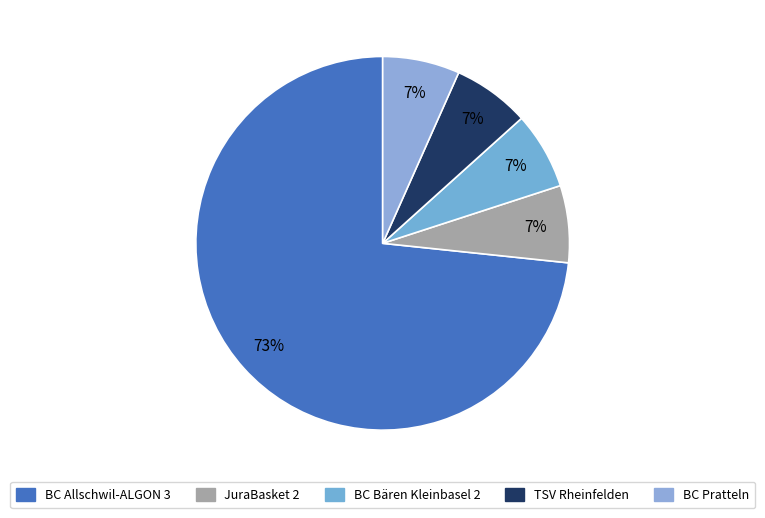

To the nearest percent, what percentage of the pie is JuraBasket 2?

7%